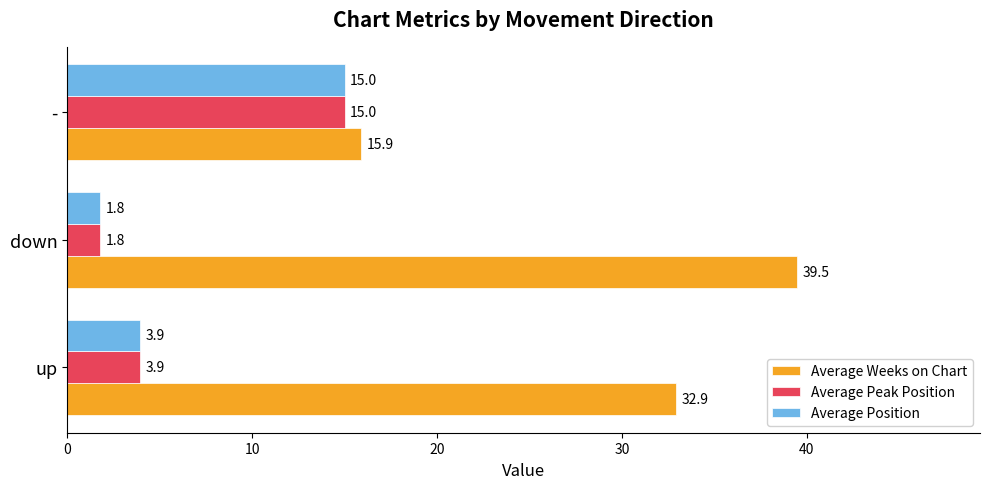

Which series has the largest total across all categories?

Average Weeks on Chart